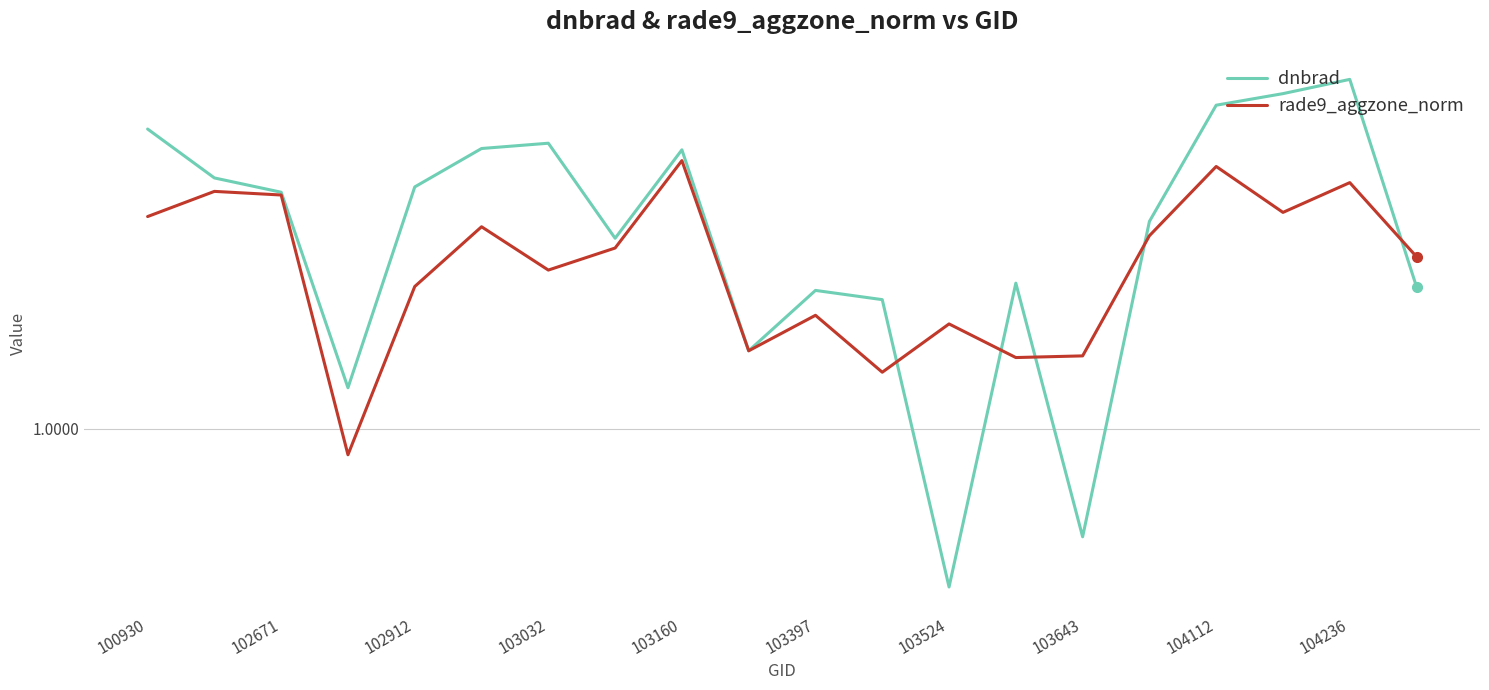

List the series in order of their peak value, highest first.

dnbrad, rade9_aggzone_norm